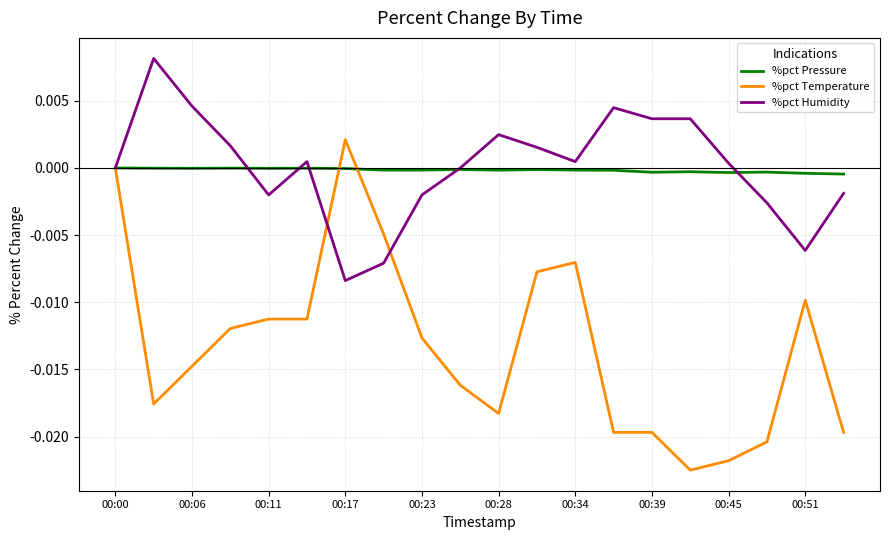

Rank the series by their maximum value, from highest to lowest.

%pct Humidity, %pct Temperature, %pct Pressure